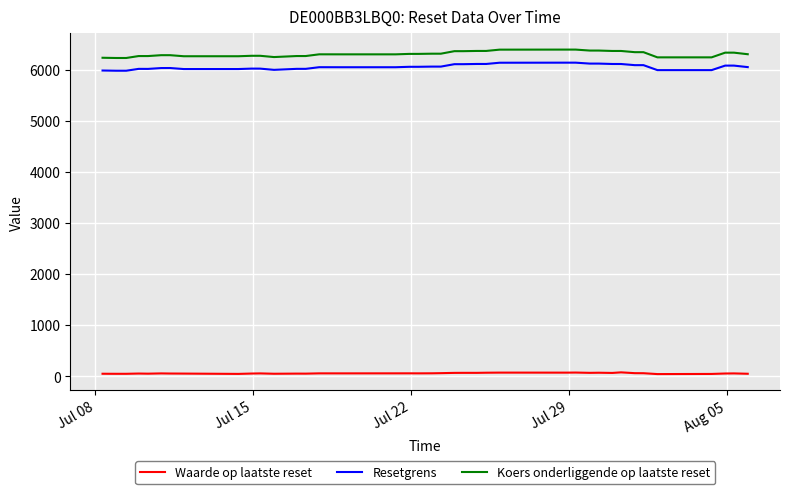

Which series has the largest range (max minus min)?

Koers onderliggende op laatste reset